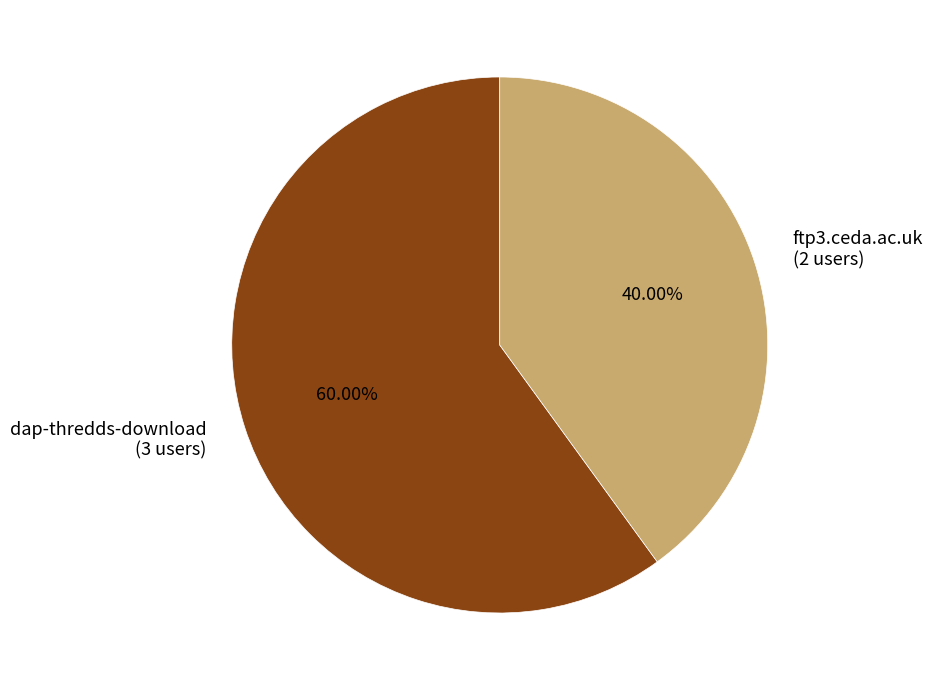

To the nearest percent, what is the difference between the dap-thredds-download and ftp3.ceda.ac.uk slice percentages?

20%